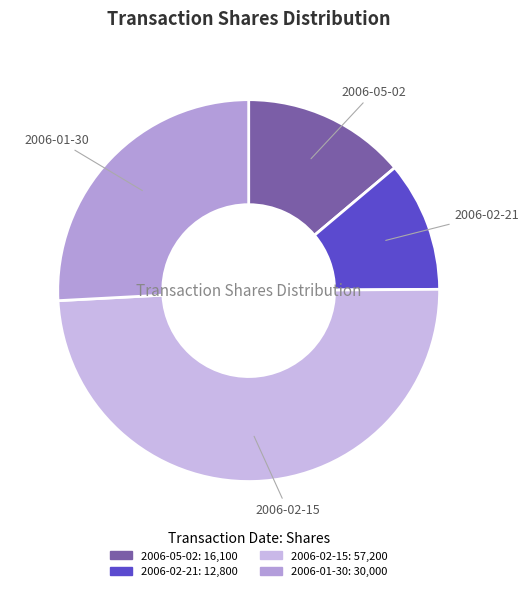

Rank the categories by value from highest to lowest.

2006-02-15, 2006-01-30, 2006-05-02, 2006-02-21